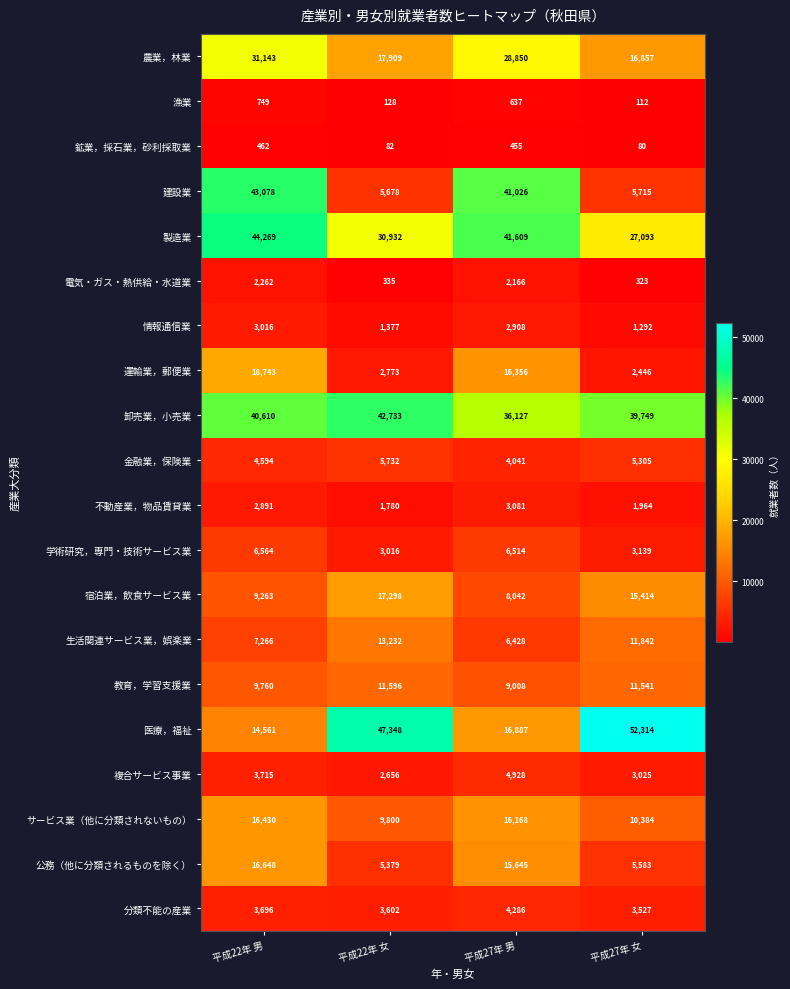

What is the sum of all 建設業 values?

95497